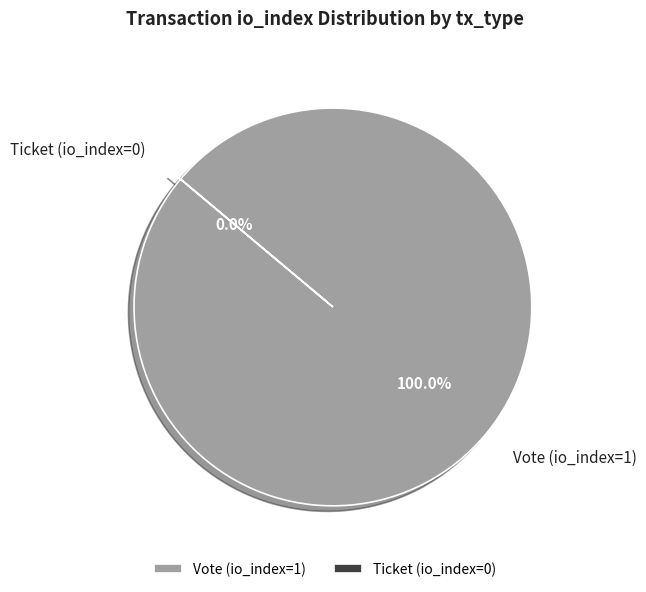

What percentage do Vote (io_index=1) and Ticket (io_index=0) together represent?

100.0%